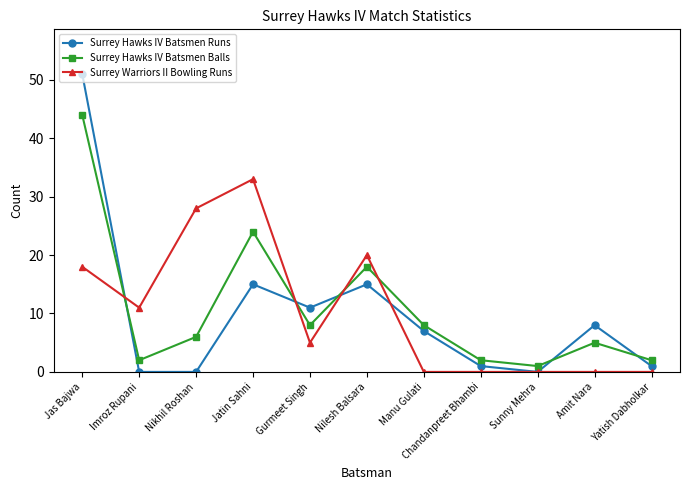

Between which two adjacent categories do Surrey Hawks IV Batsmen Runs and Surrey Hawks IV Batsmen Balls first intersect?

Jas Bajwa and Imroz Rupani